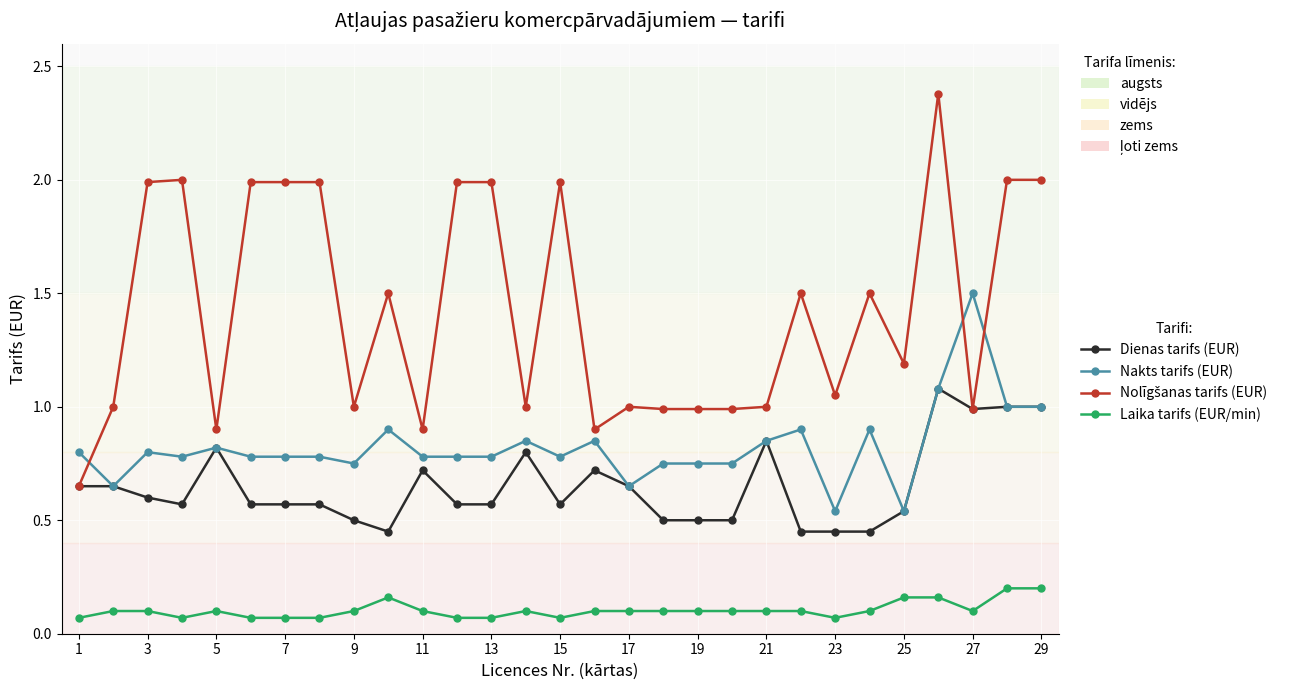

What is the value of the Nakts tarifs (EUR) point at the 10th from the left?

0.9